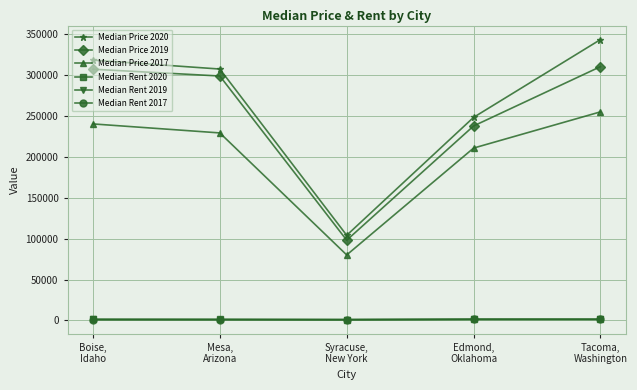

What is the label of the 3rd point from the right?

Syracuse,
New York